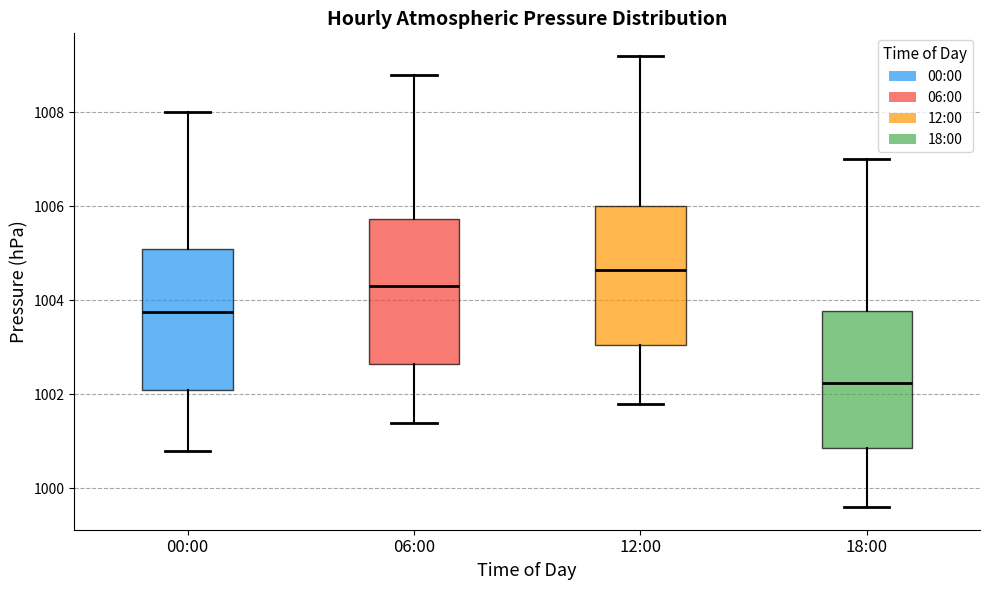

Where does the median line of the box for 06:00 sit on the y-axis? The values are not printed on the chart, so give them approximately, as read against the axis.

1004.4